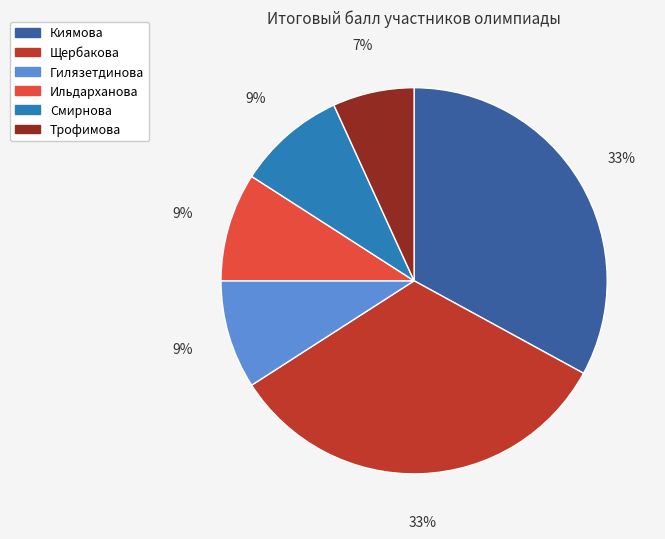

Does Гилязетдинова account for over 50% of the chart?

No